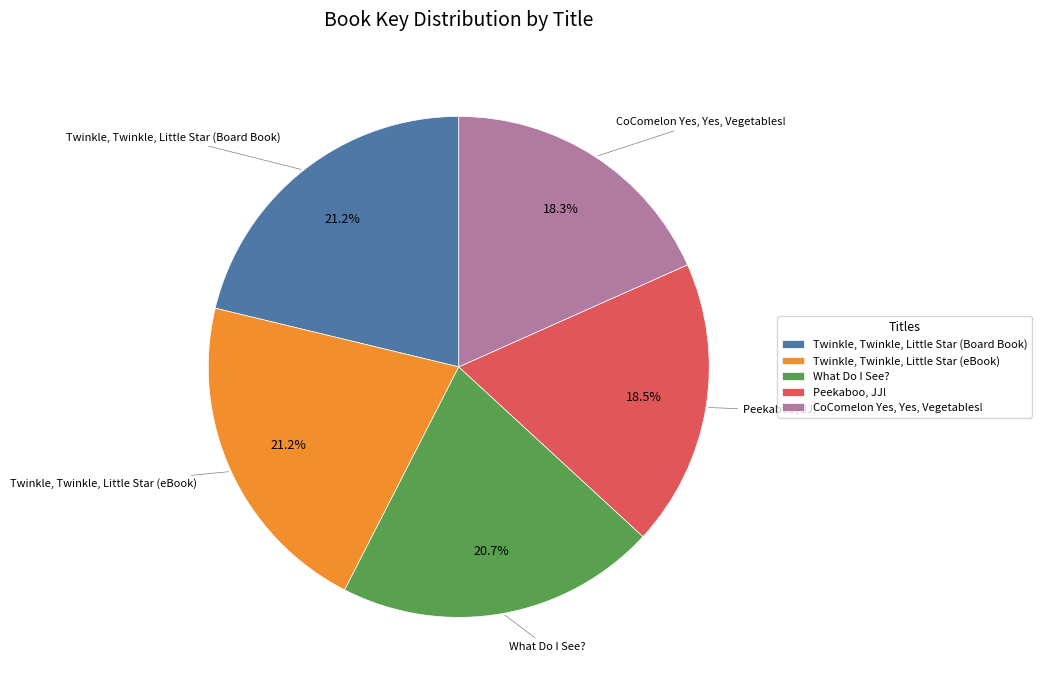

Is it true that What Do I See? is 21% of the pie?

True